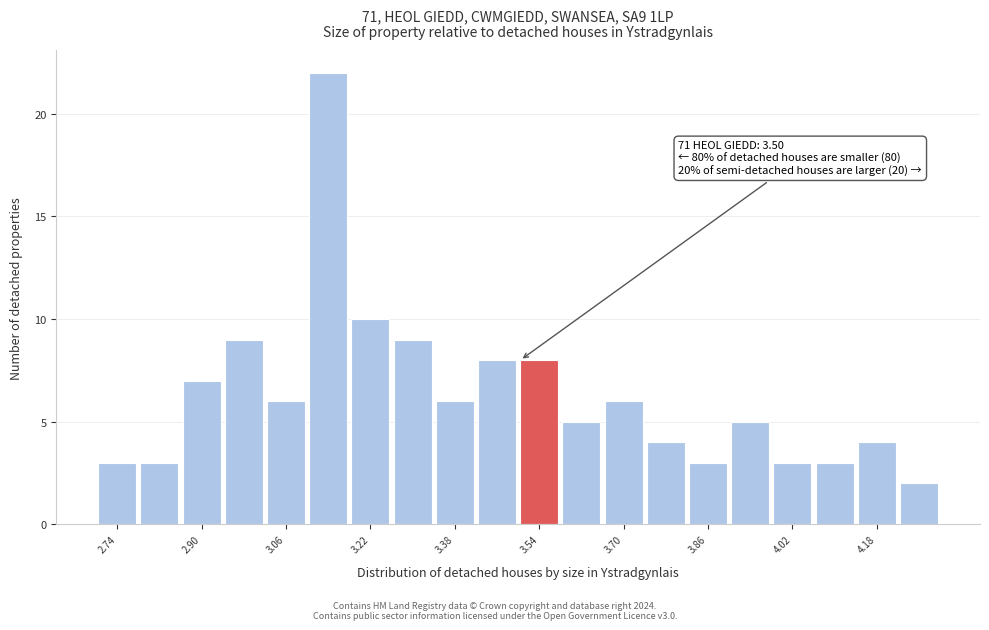

Which range on the x-axis has the tallest bar?

3.10 to 3.18